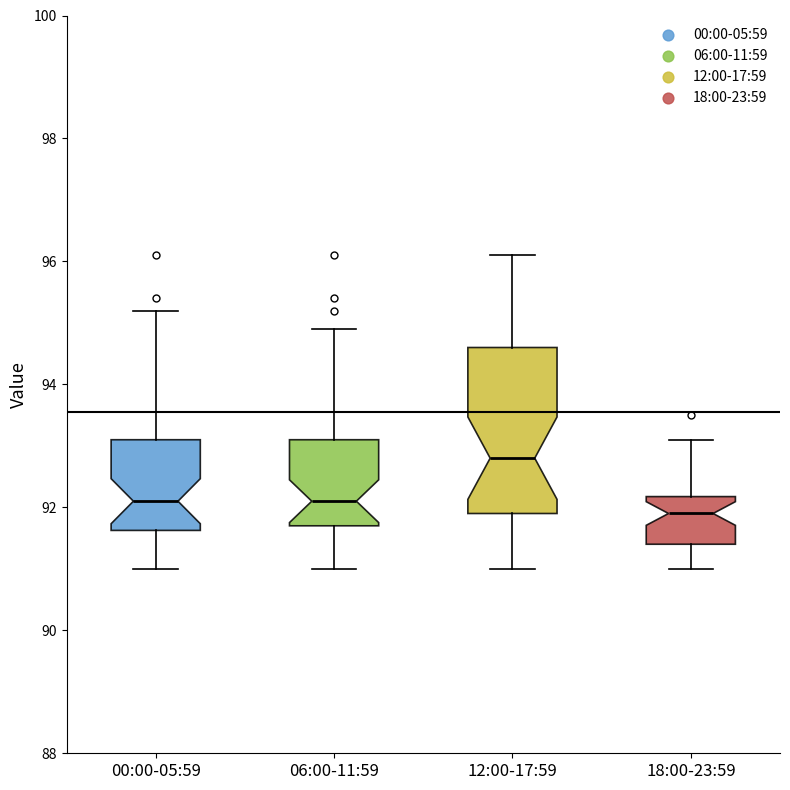

Which box is the tallest, from its lower edge to its upper edge?

12:00-17:59